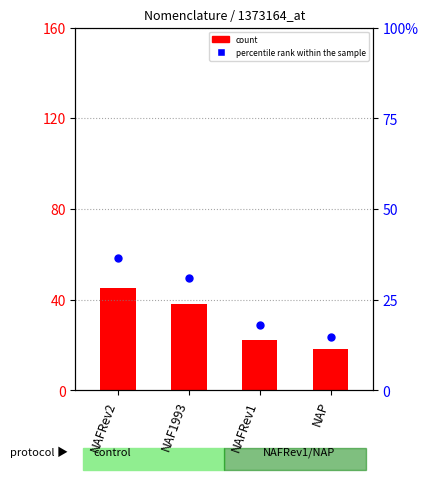

Which series reaches the maximum Y coordinate?

count